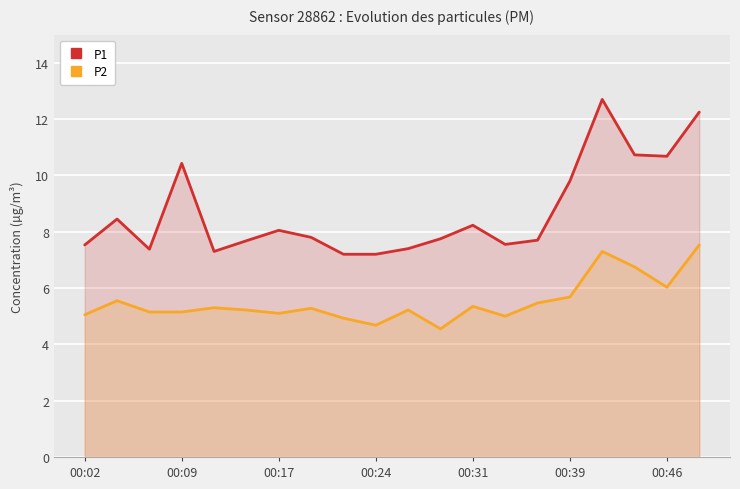

True or false: P2 and P1 intersect in this chart.

False